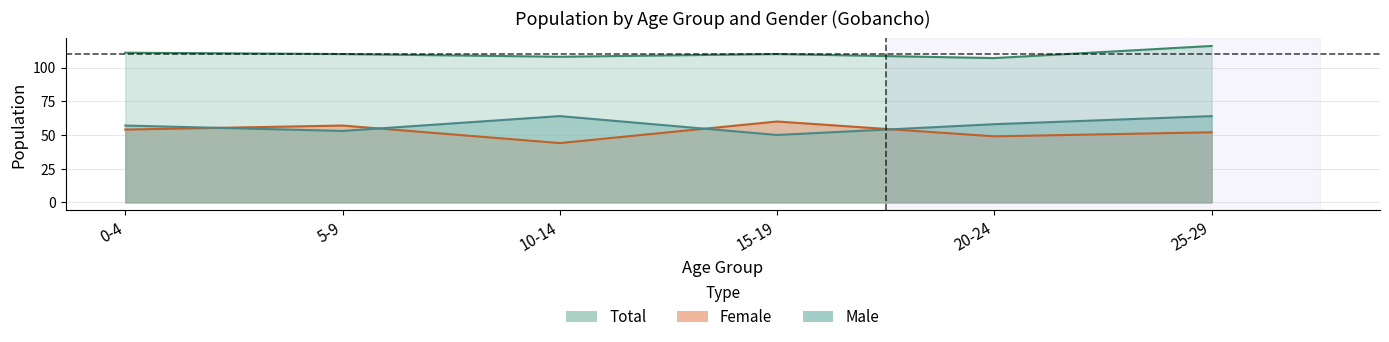

At 25-29, list the series in order from smallest to largest.

Female, Male, Total